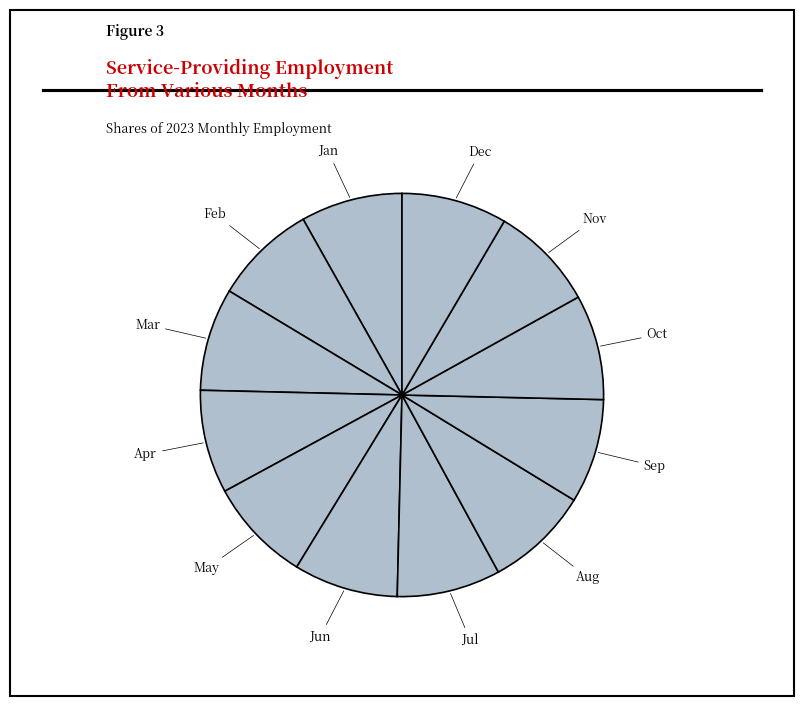

Is the sum of Jun and Apr greater than half?

No